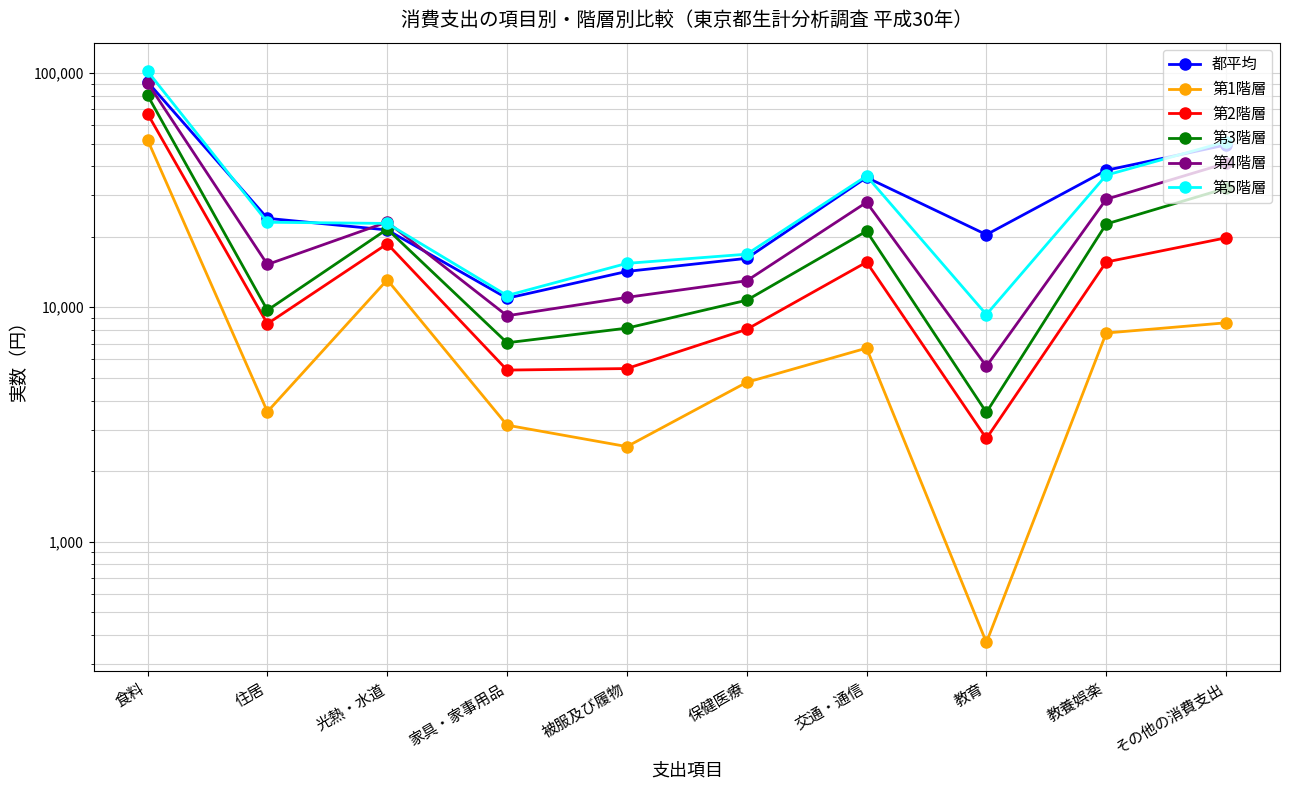

What is the sum of the 都平均 values at その他の消費支出 and 教養娯楽?

87768